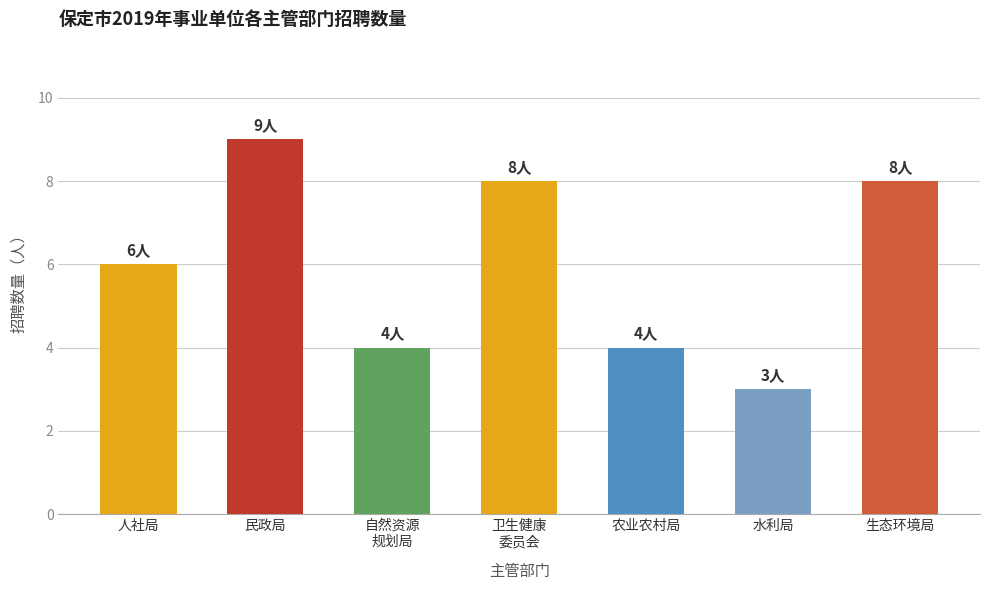

Reading right to left, transcribe all the data shown in this chart.

生态环境局=8	水利局=3	农业农村局=4	卫生健康
委员会=8	自然资源
规划局=4	民政局=9	人社局=6